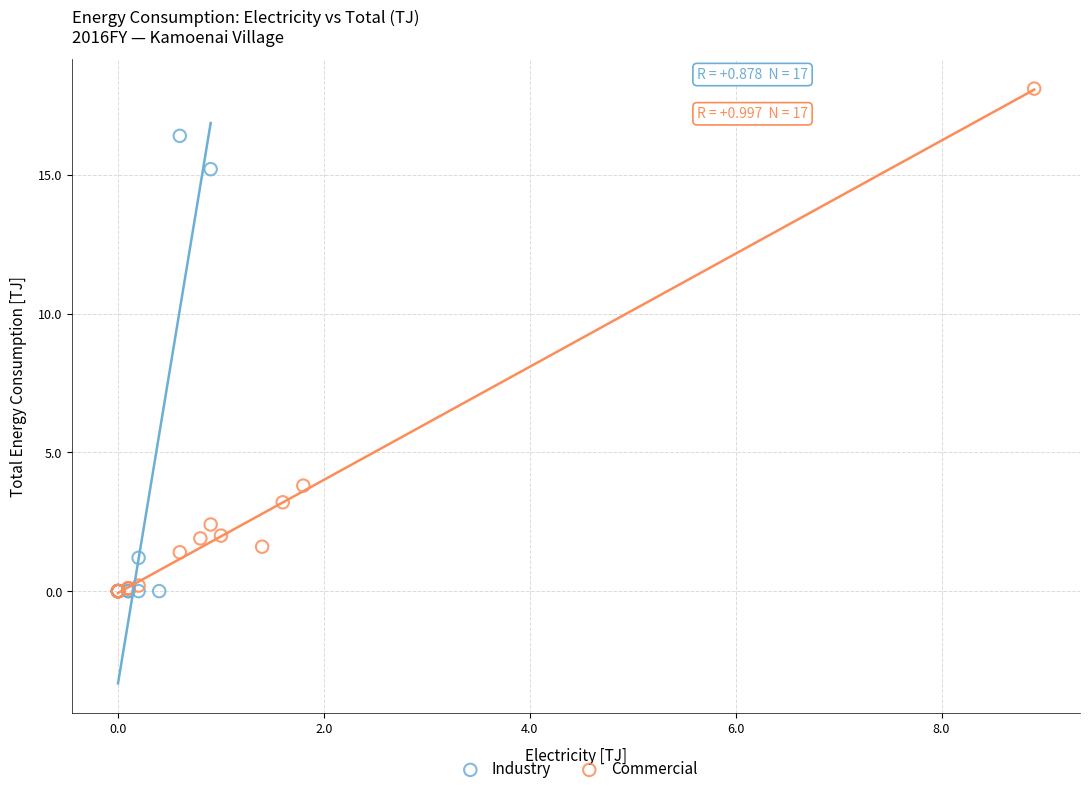

Which series has the largest Y range (max minus min)?

Commercial